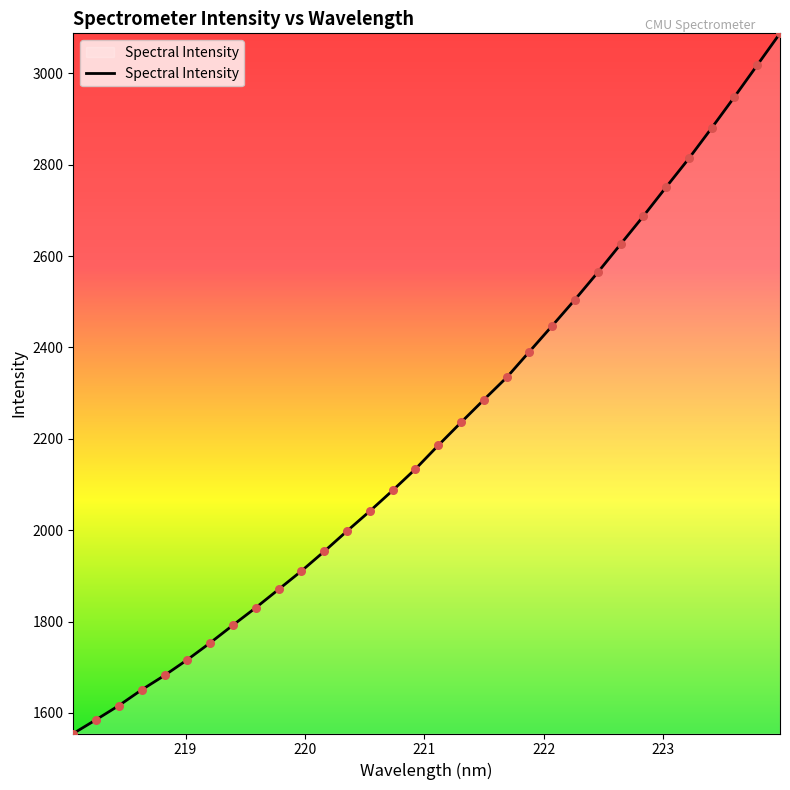

What is the greatest value displayed?

3087.5